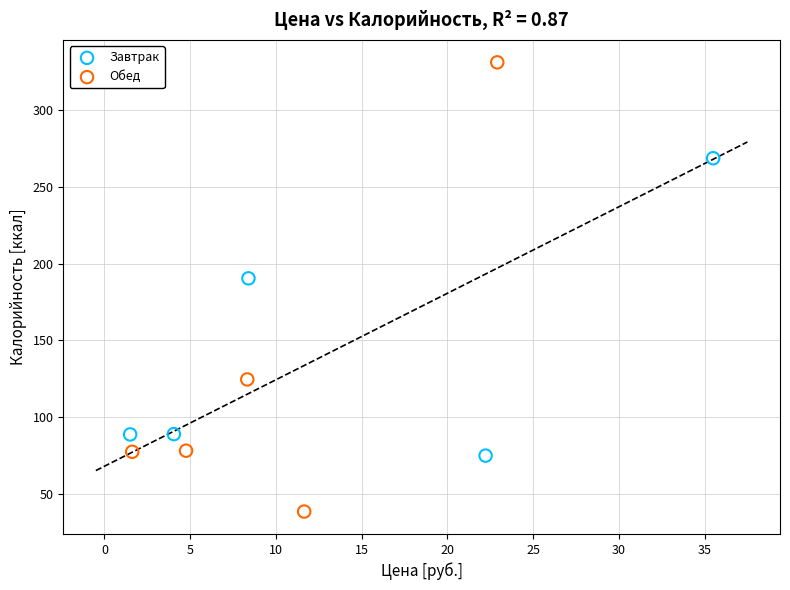

Which series has the largest Y range (max minus min)?

Обед